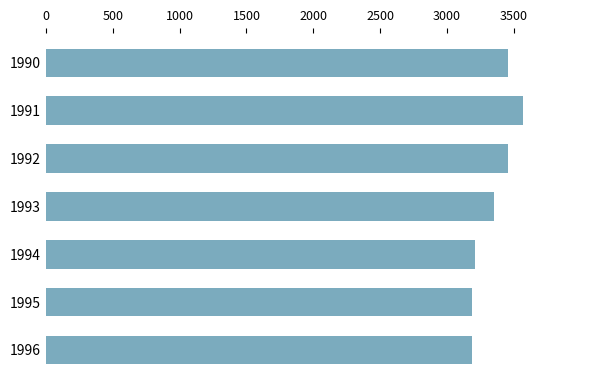

What is the average value?

3344